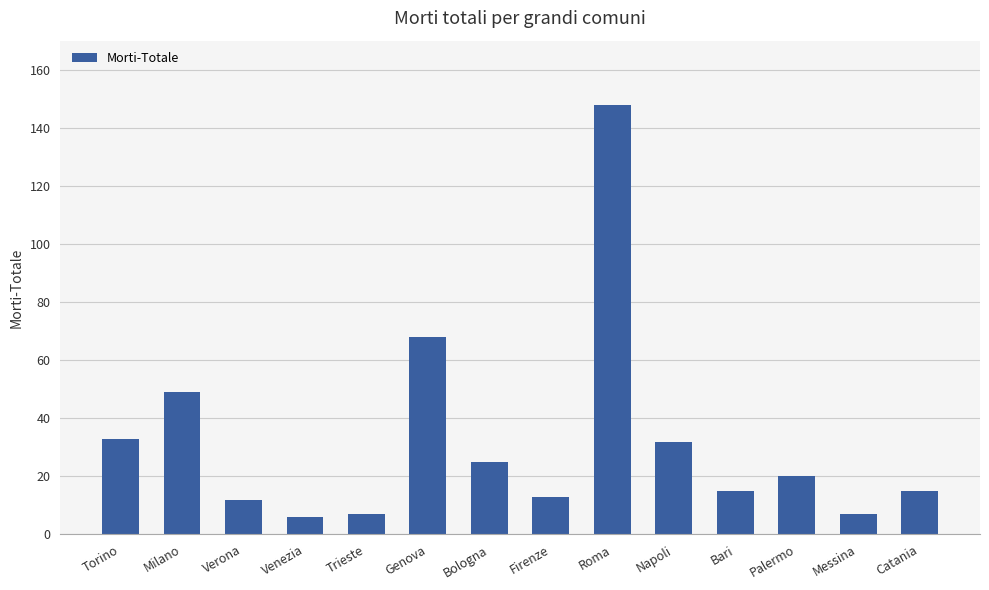

What is the greatest value displayed?

148